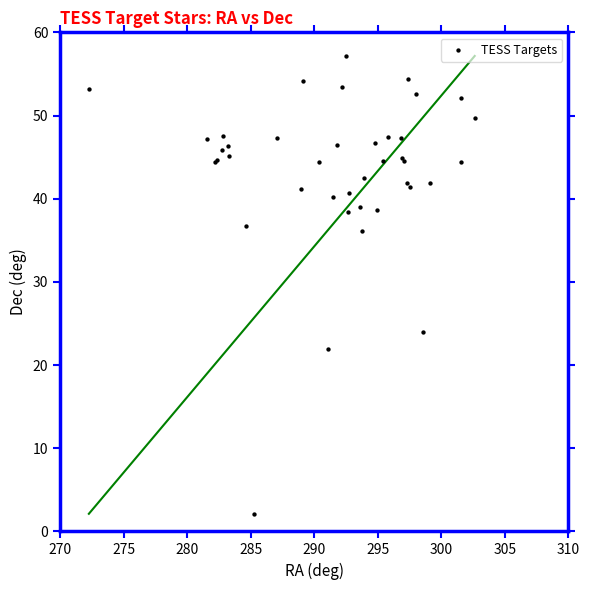

What Y value in the scatter plot is closest to 29?

24.0